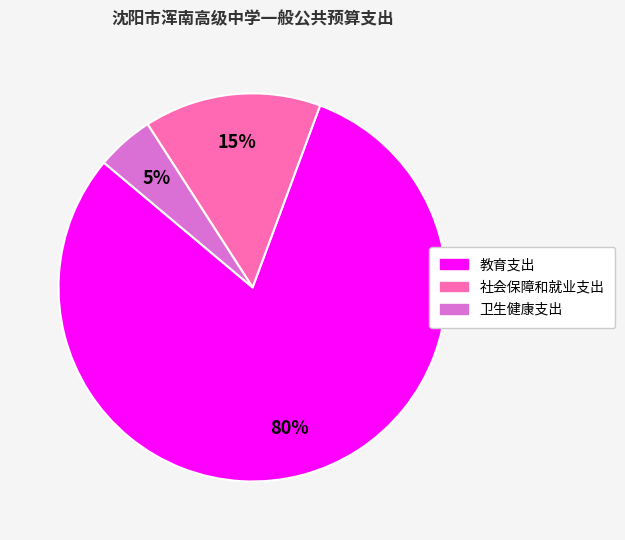

Count the number of slices in the pie.

3